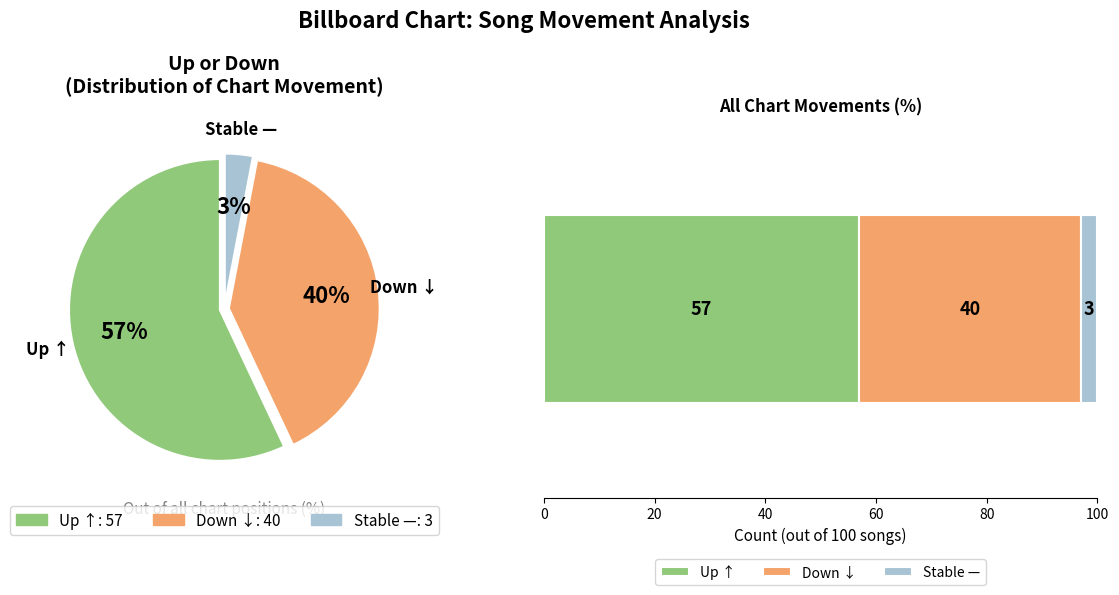

Approximately how many times larger is the value at down compared to -?

13.3